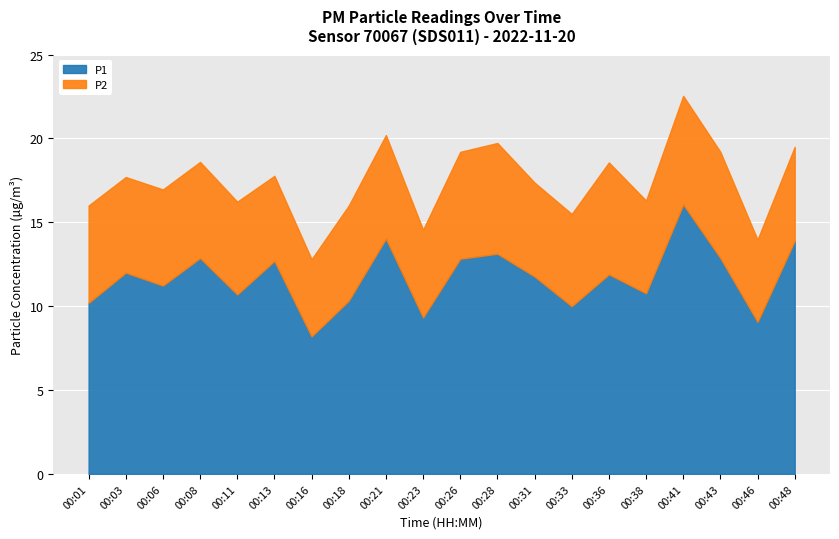

What is the value of the P1 point at the 11th from the left?

12.8